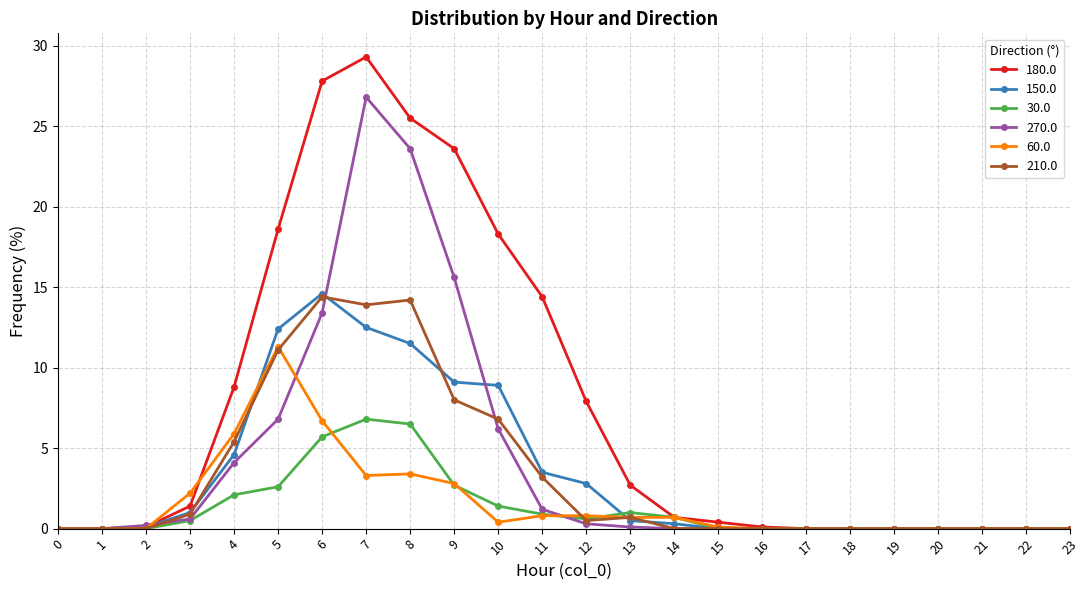

At how many categories does at least one series exceed 23?

4